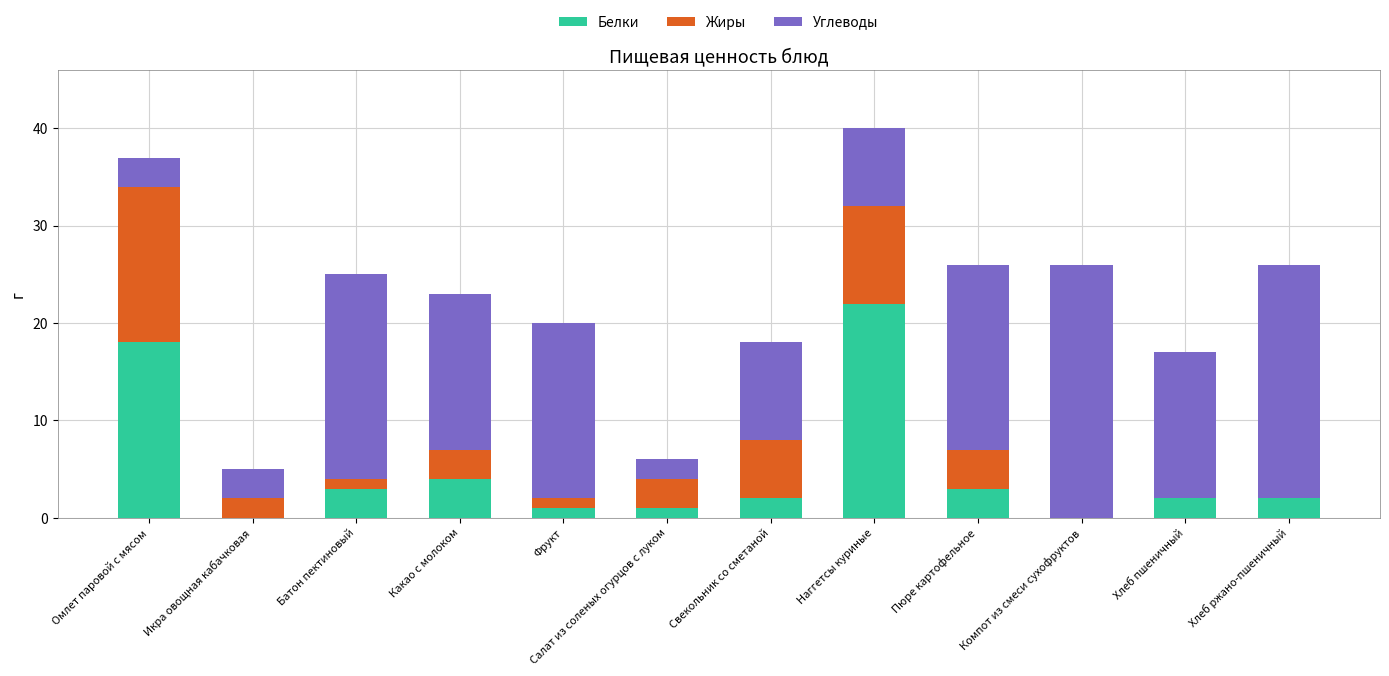

Which category has the highest value in the Белки series?

Наггетсы куриные